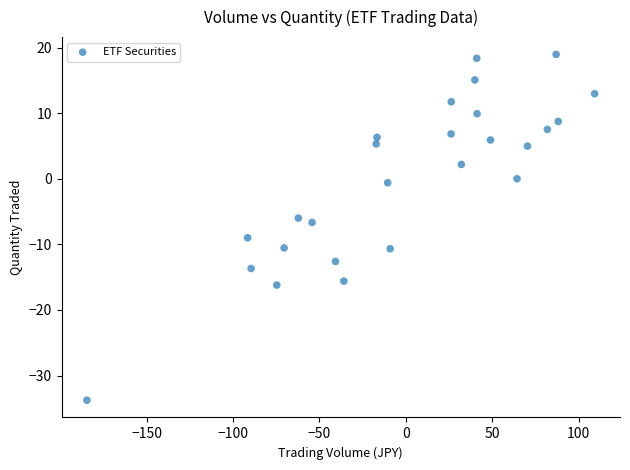

What is the range of Y values (max minus min)?

52.7